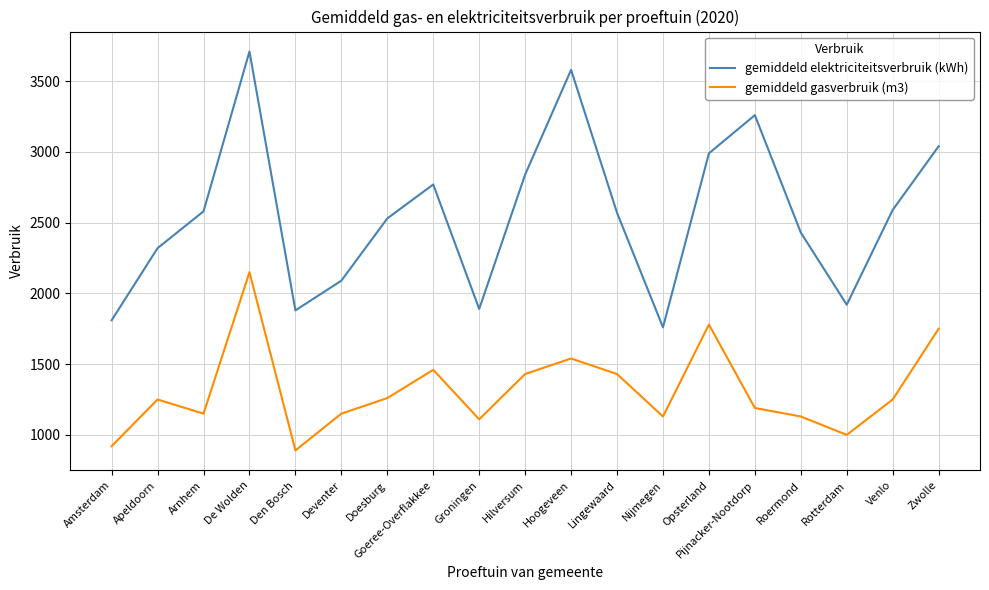

What are all the series names shown in the legend?

gemiddeld elektriciteitsverbruik (kWh), gemiddeld gasverbruik (m3)